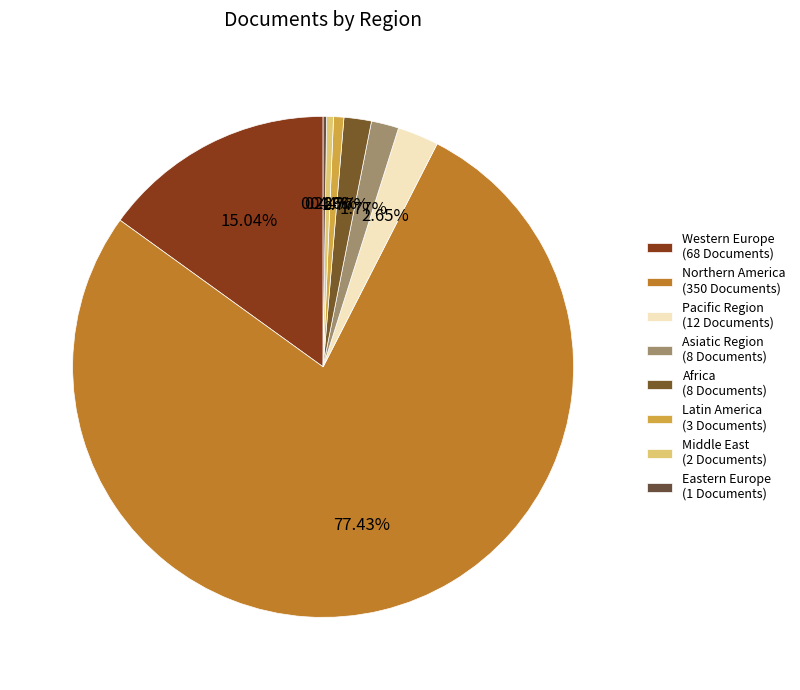

How many slices are in this pie chart?

8